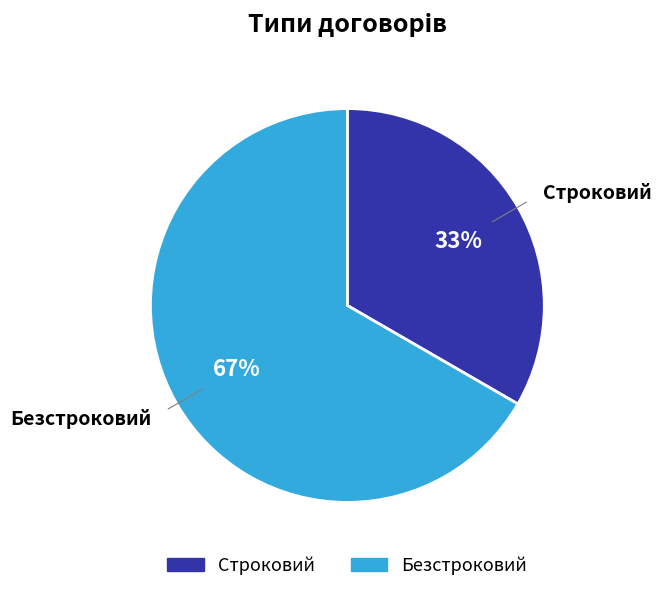

The Строковий slice represents 33% of the pie. True or false?

True